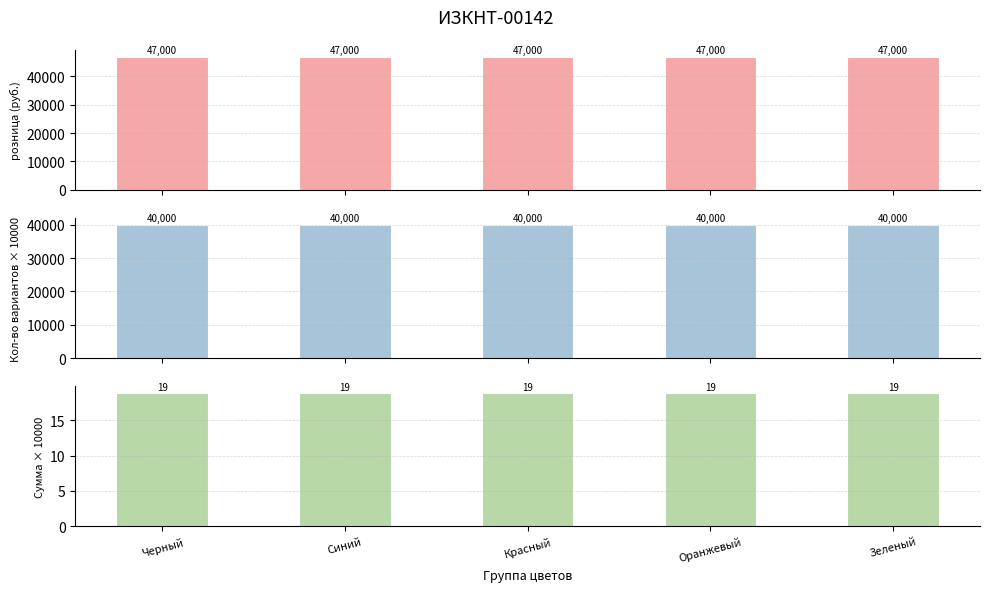

At which category is the sum across all series the highest?

Черный